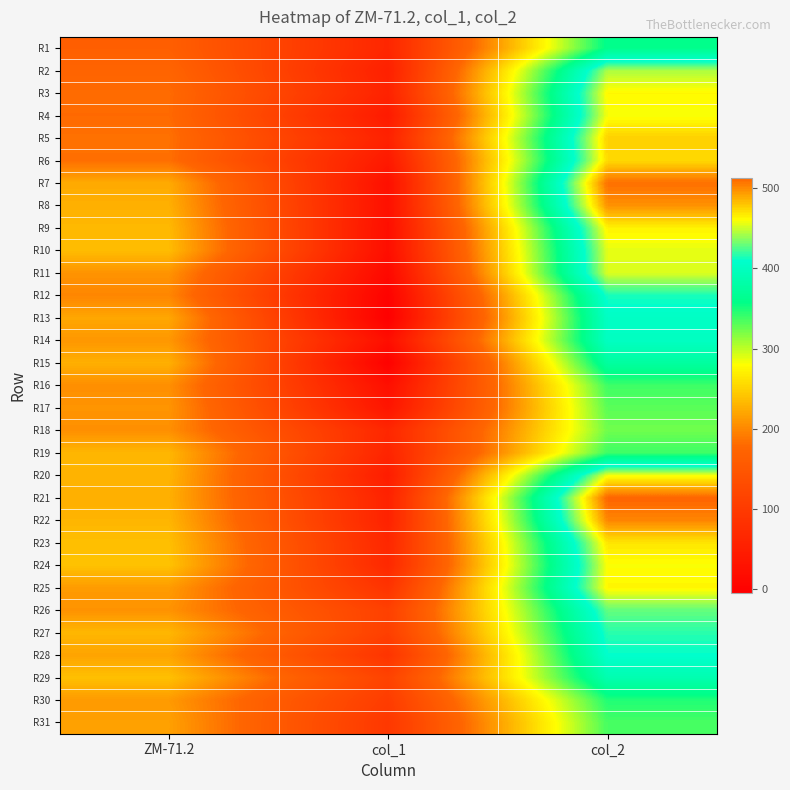

What is the difference between the highest and lowest values at col_1?

119.4